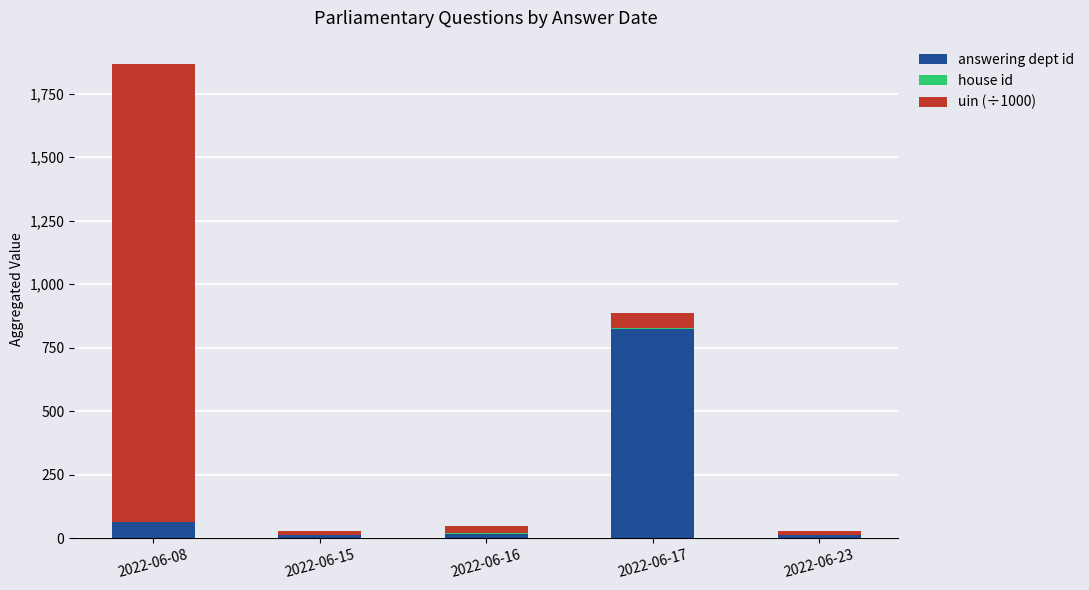

At which category is the sum across all series the highest?

2022-06-08